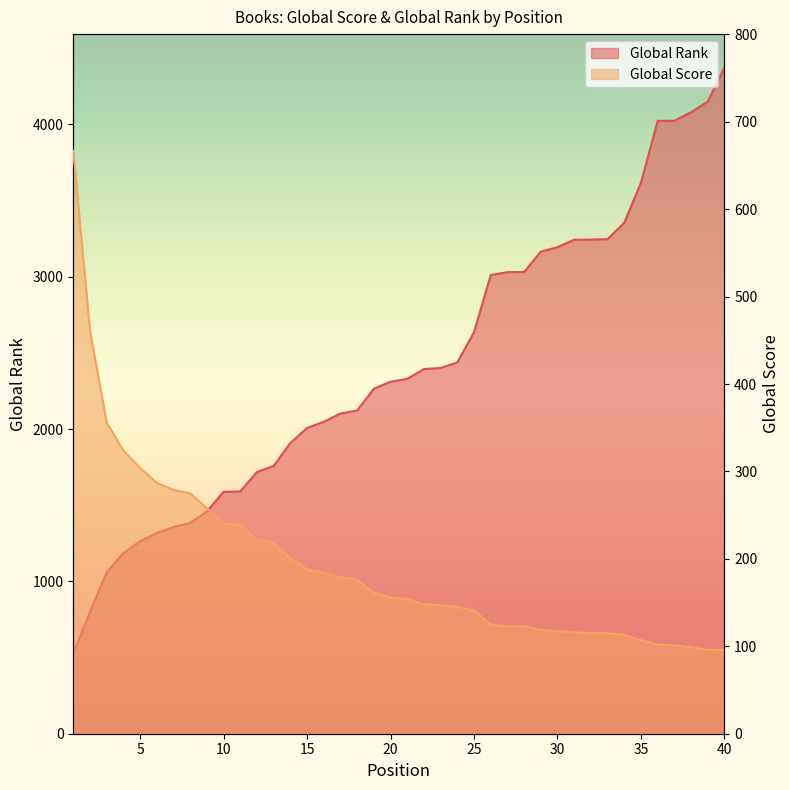

What is the sum of all Global Score values?

7777